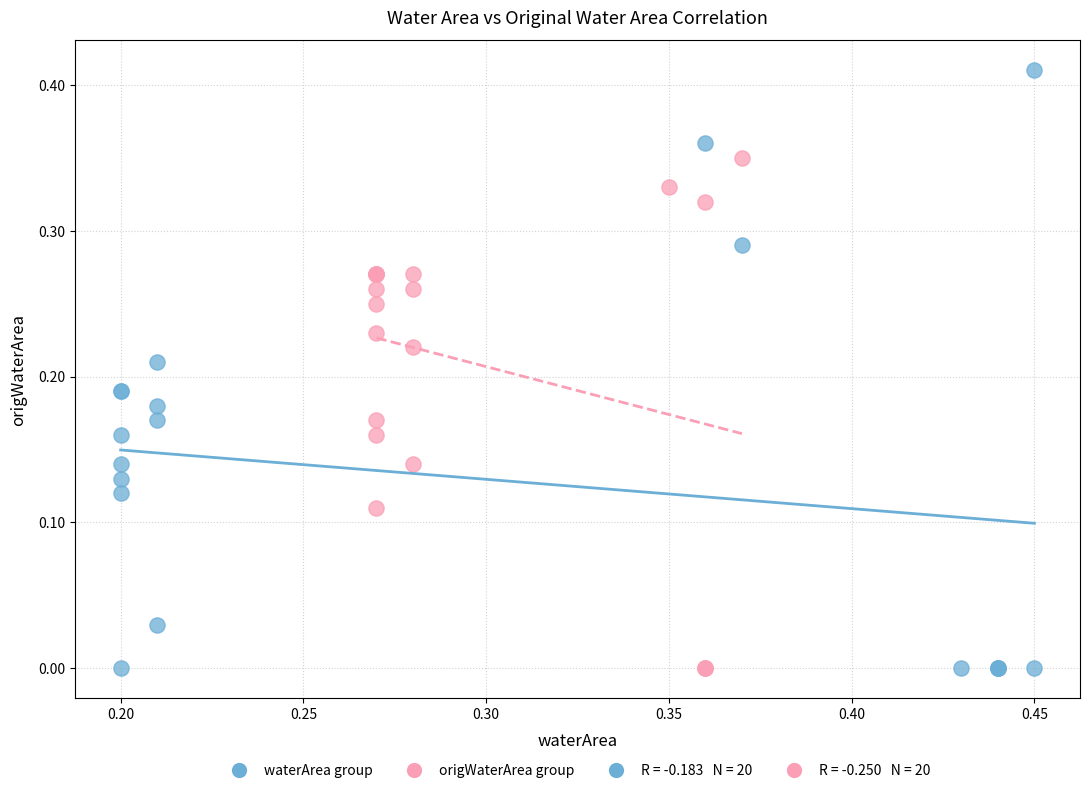

Which series has the largest Y range (max minus min)?

waterArea group